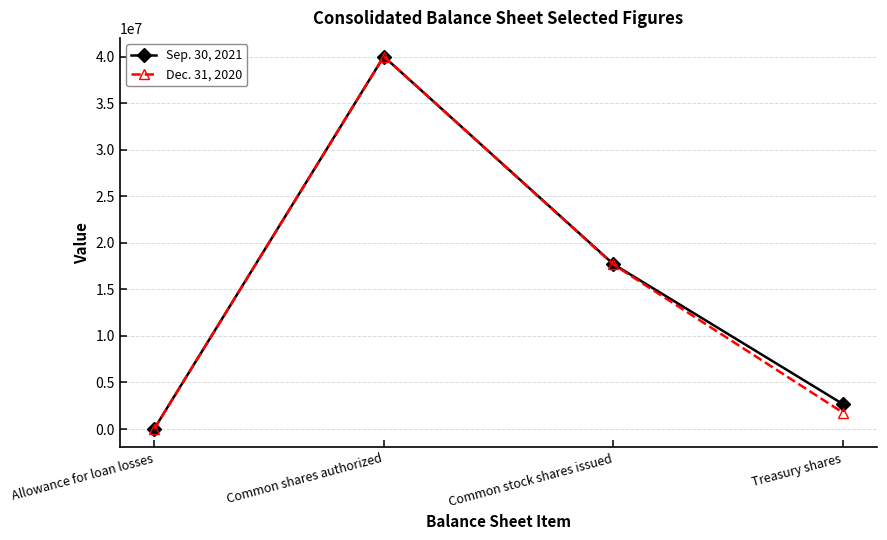

What is the total value across all series at Common stock shares issued?

35376766